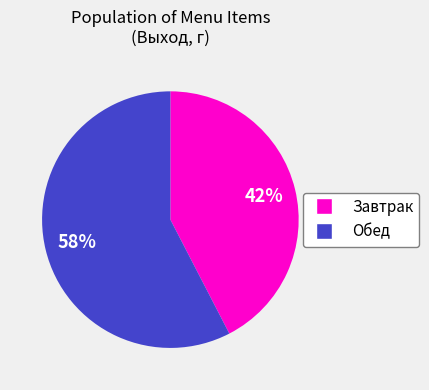

Is there any slice that represents more than half of the pie?

Yes